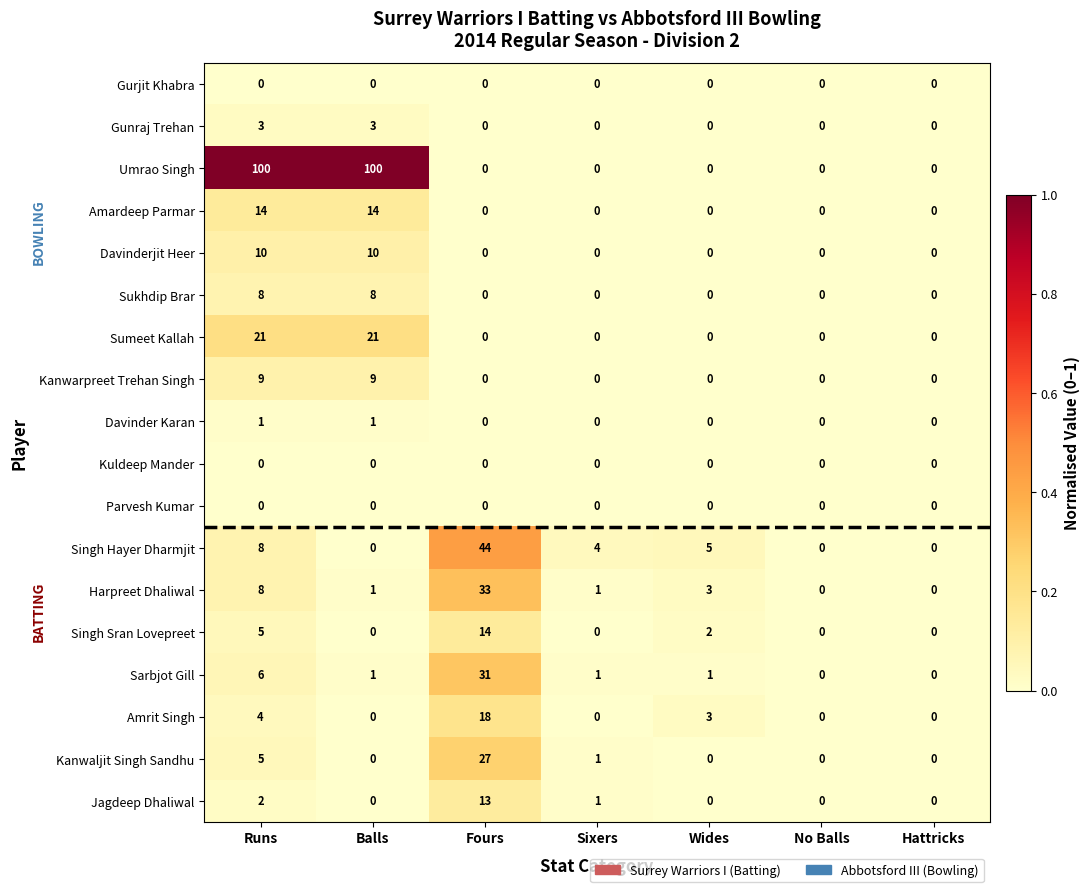

What is the approximate value of Singh Hayer Dharmjit at Fours?

44